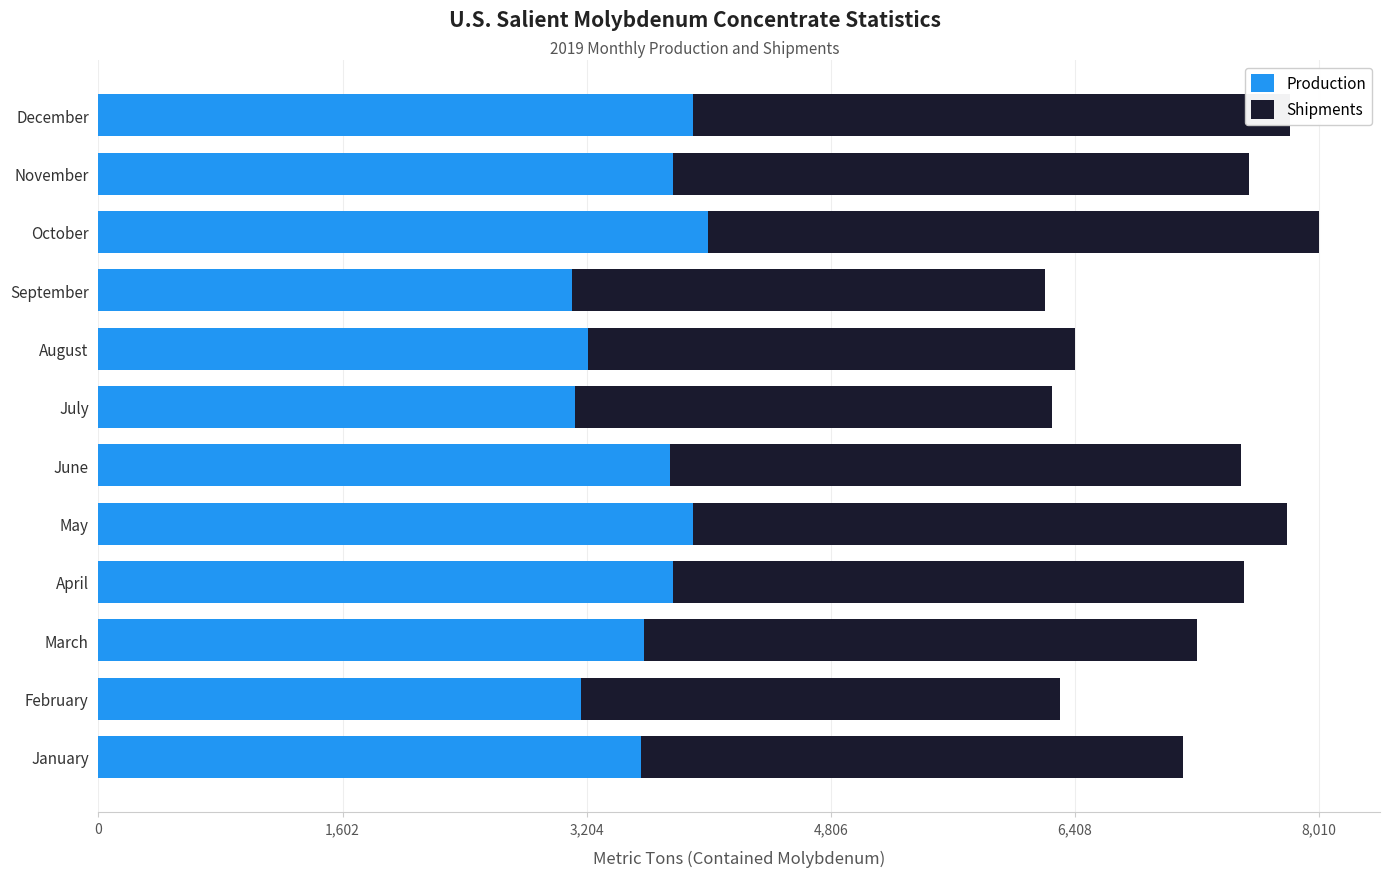

Is it true that Production equals 2349 at May?

False